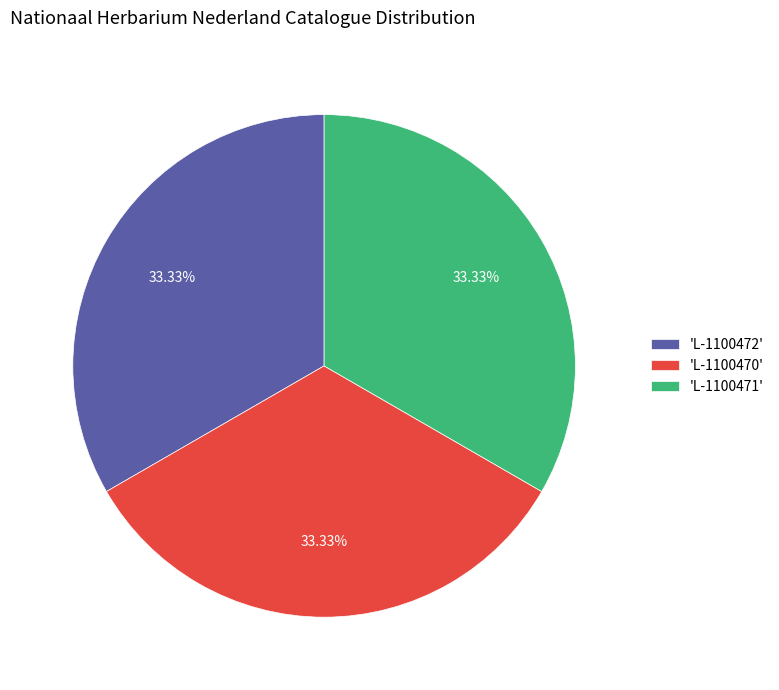

Approximately how many times larger is the value at 'L-1100471' compared to 'L-1100470'?

1.0